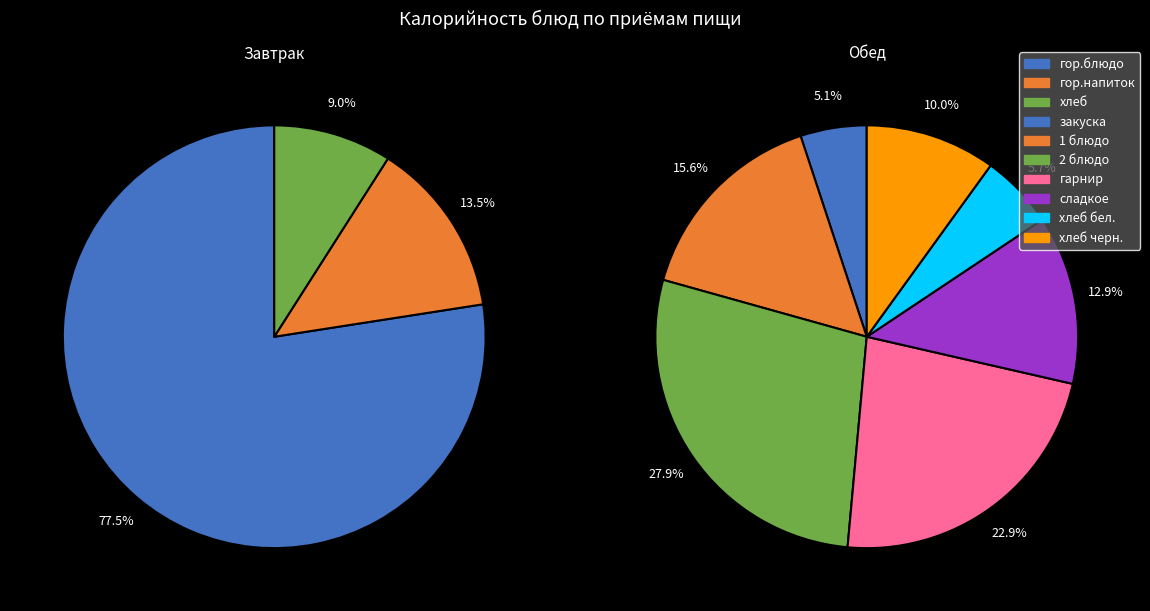

Which category has the biggest portion of the pie?

гор.блюдо